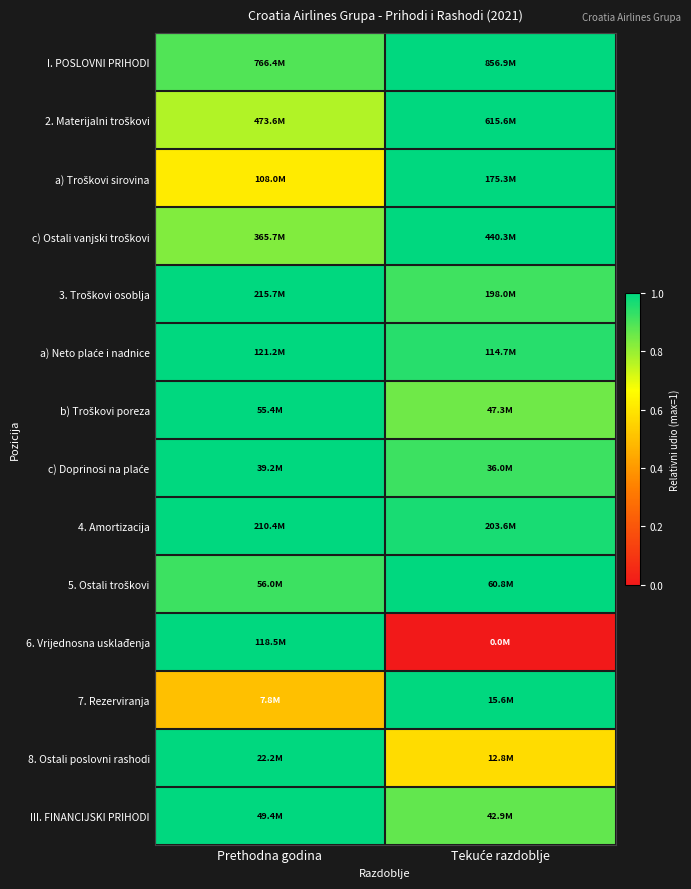

What is the spread (max minus min) of values at Tekuće razdoblje?

1.0